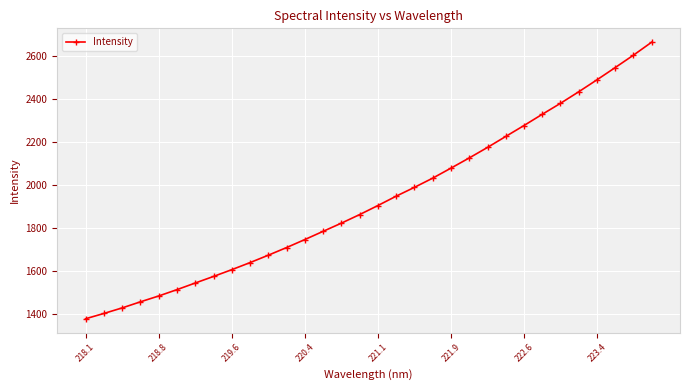

What is the value of the 23rd point from the left?

2175.5